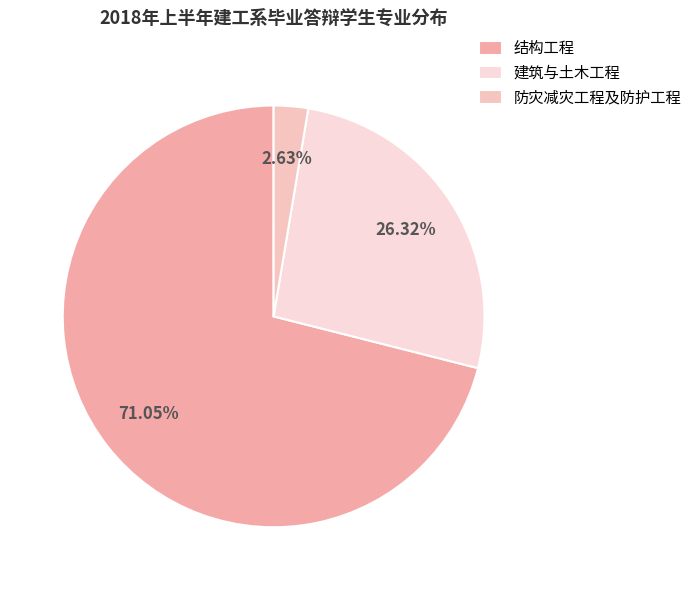

What is the largest slice in the pie chart?

结构工程